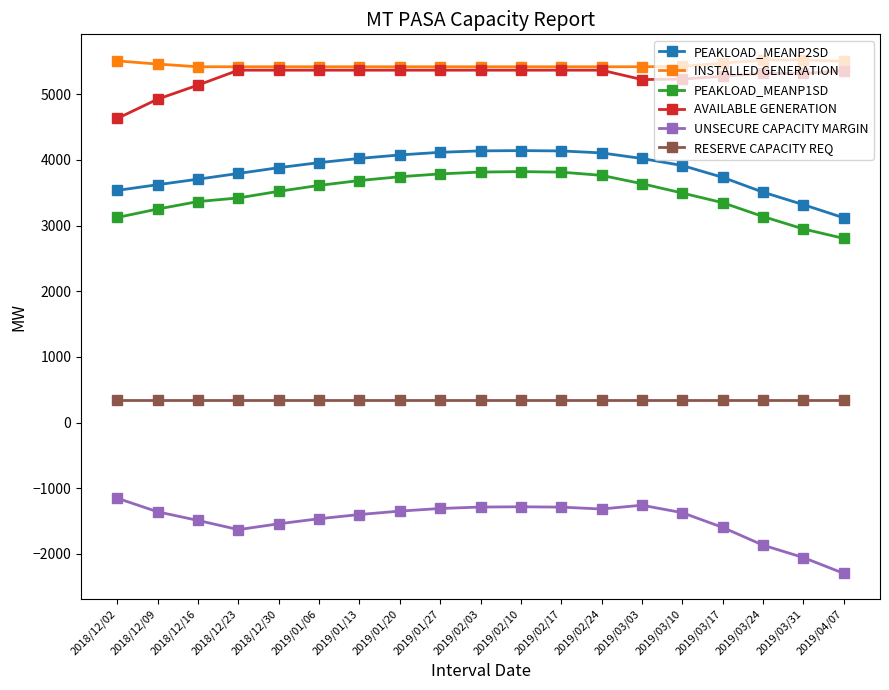

What position from the right is 2019/01/13?

13